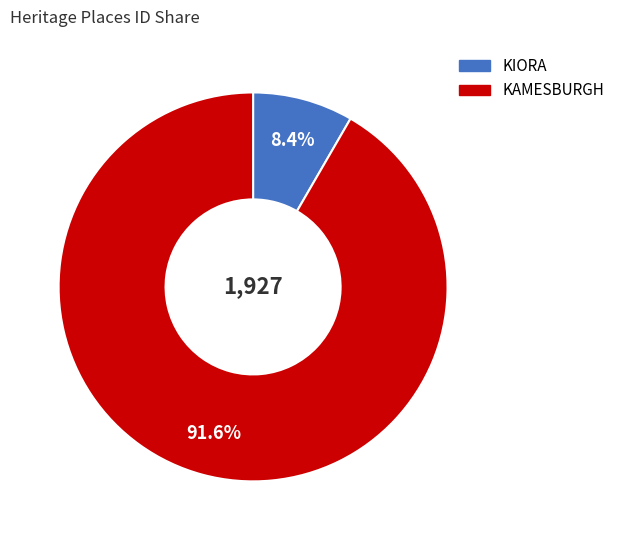

What percentage do KAMESBURGH and KIORA together represent?

100.0%